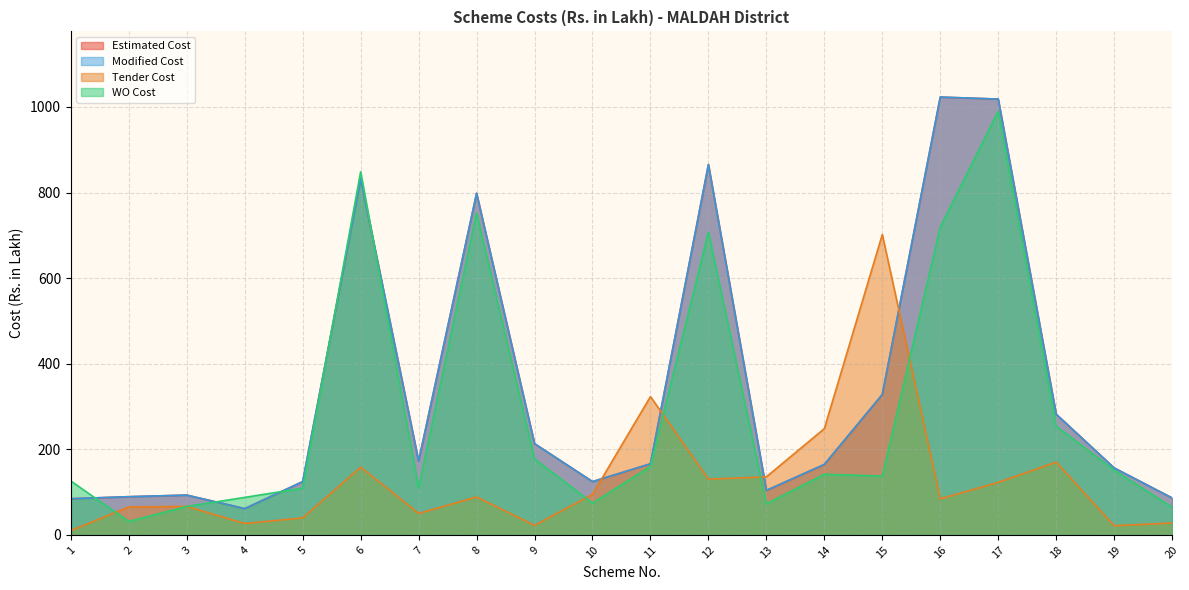

True or false: WO Cost and Modified Cost intersect in this chart.

True